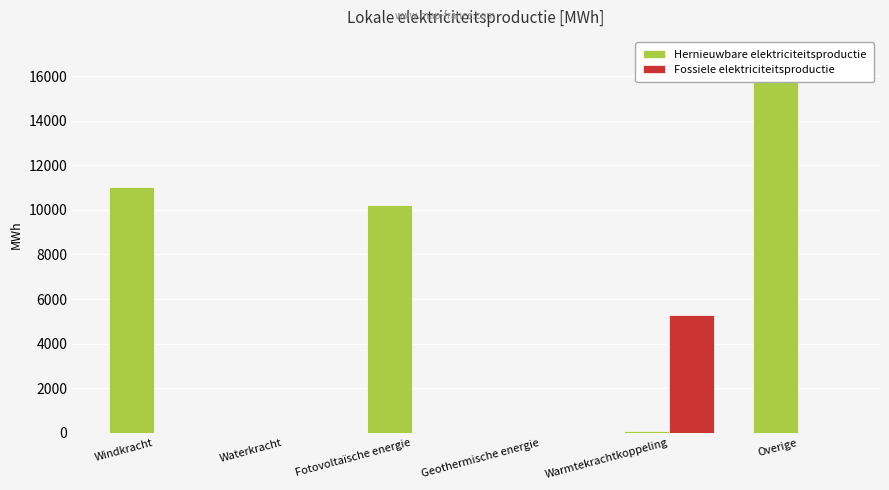

Where is Fossiele elektriciteitsproductie nearest to the value 2632?

Windkracht